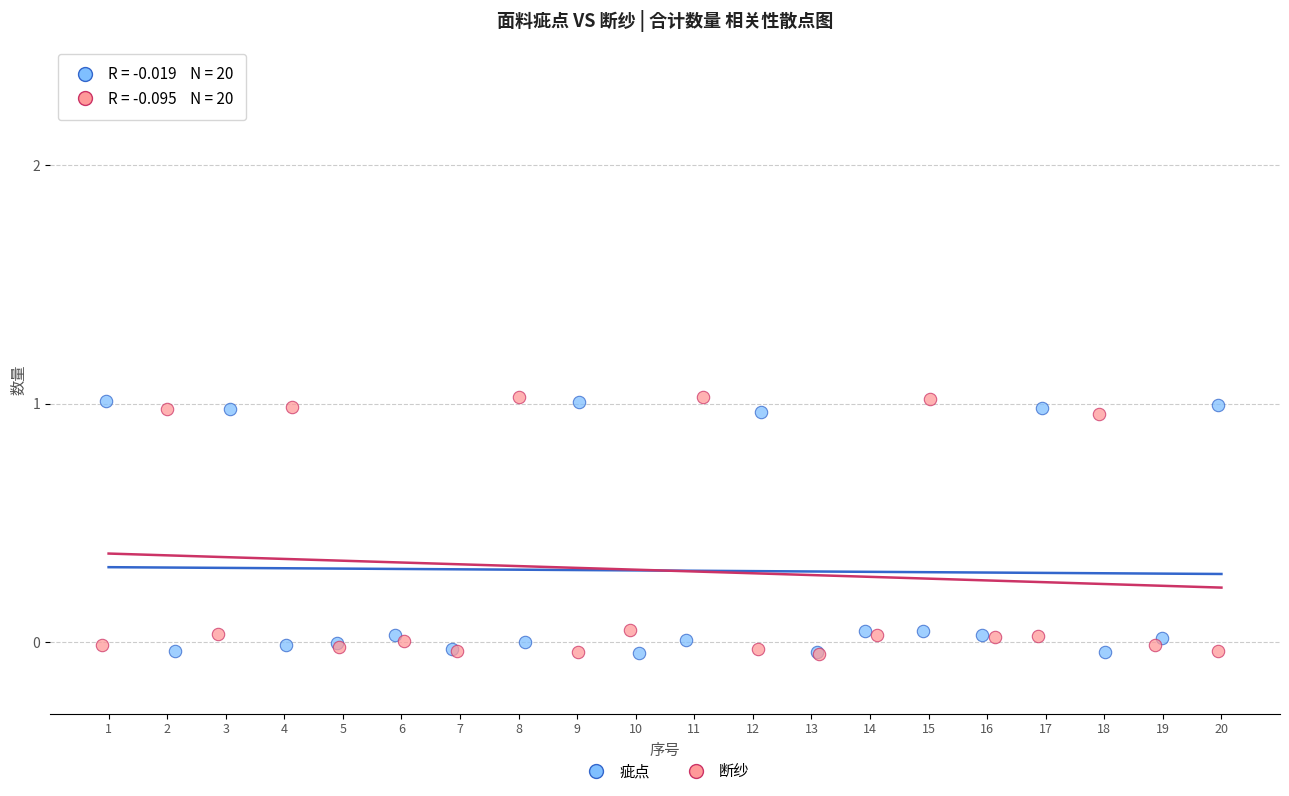

What are all the series names shown in the legend?

疵点, 断纱